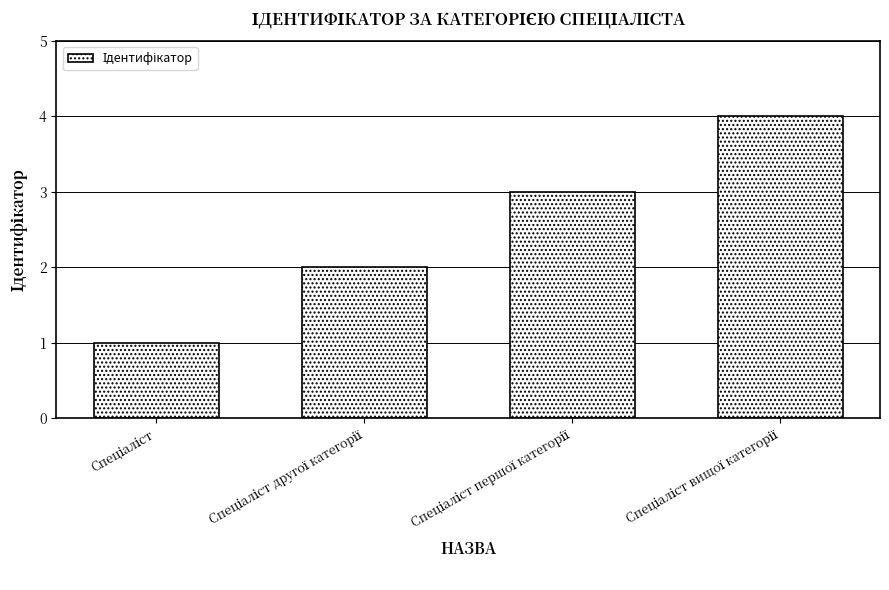

What is the sum of all values?

10